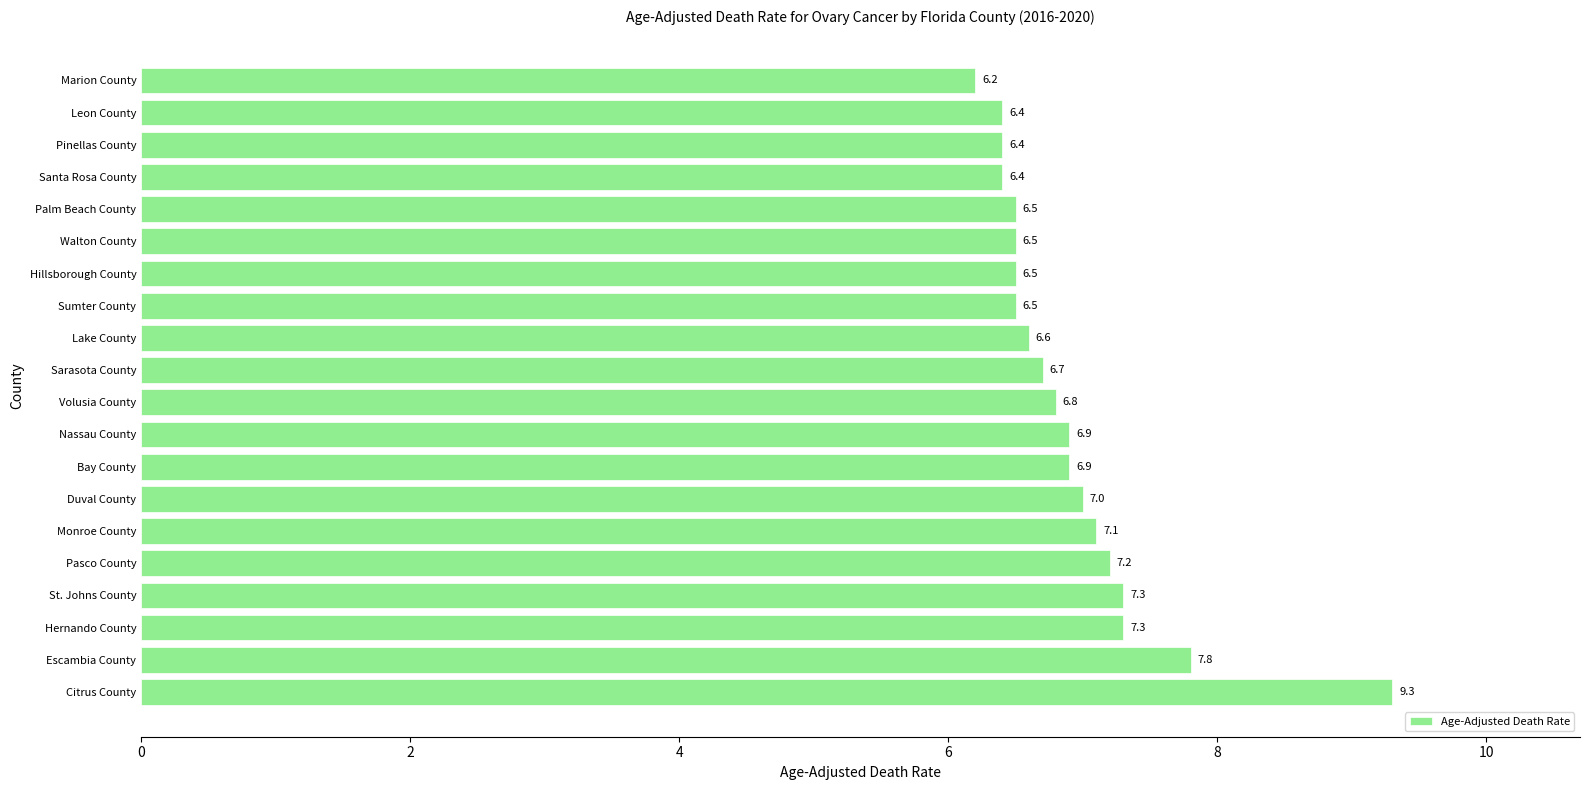

Which category has the highest value across all series?

Citrus County